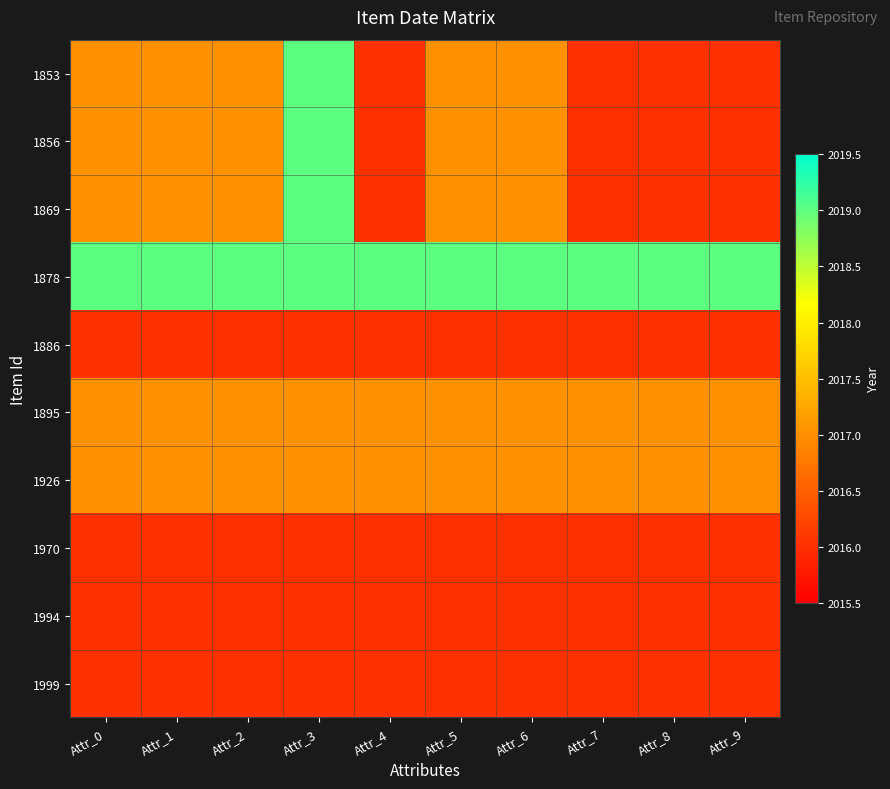

What is the minimum value shown in the chart?

2016